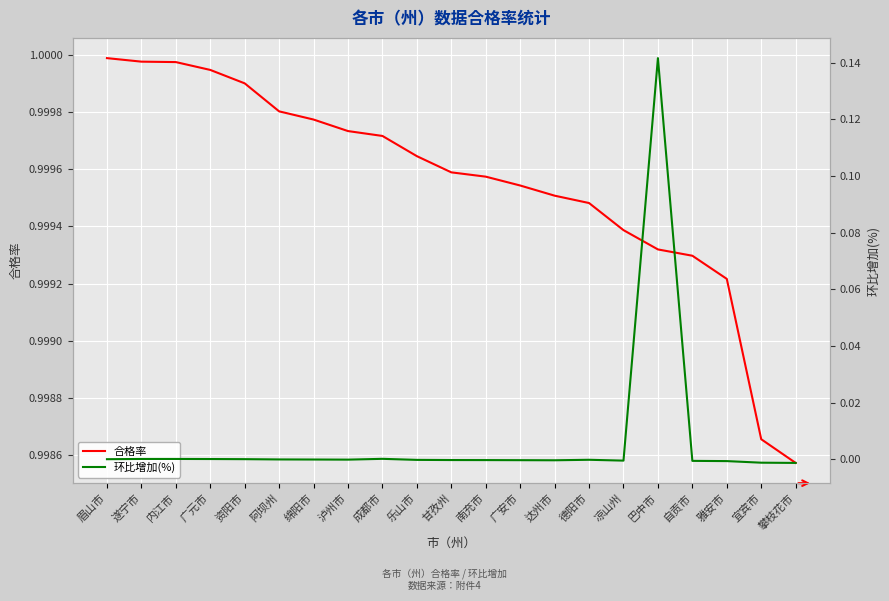

Reading right to left, what are all the values shown in this chart?

合格率: 攀枝花市=1.0	宜宾市=1.0	雅安市=1.0	自贡市=1.0	巴中市=1.0	凉山州=1.0	德阳市=1.0	达州市=1.0	广安市=1.0	南充市=1.0	甘孜州=1.0	乐山市=1.0	成都市=1.0	泸州市=1.0	绵阳市=1.0	阿坝州=1.0	资阳市=1.0	广元市=1.0	内江市=1.0	遂宁市=1.0	眉山市=1.0
环比增加(%): 攀枝花市=-0.0	宜宾市=-0.0	雅安市=-0.0	自贡市=-0.0	巴中市=0.1	凉山州=-0.0	德阳市=-0.0	达州市=-0.0	广安市=-0.0	南充市=-0.0	甘孜州=-0.0	乐山市=-0.0	成都市=0.0	泸州市=-0.0	绵阳市=-0.0	阿坝州=-0.0	资阳市=-0.0	广元市=0.0	内江市=0.0	遂宁市=0.0	眉山市=-0.0